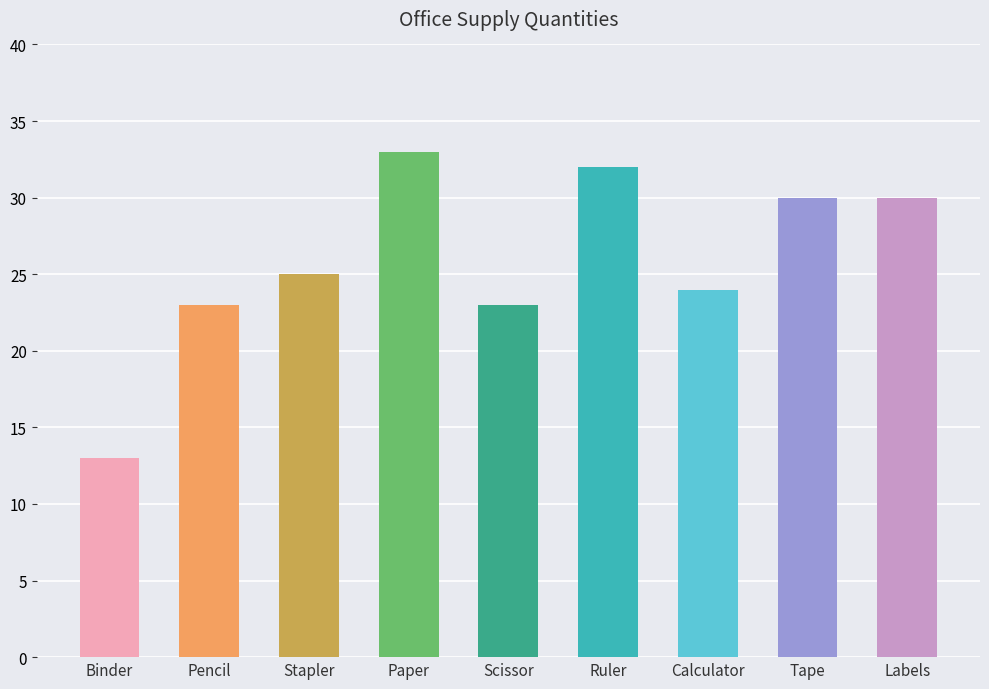

What is the label of the 6th bar from the right?

Paper